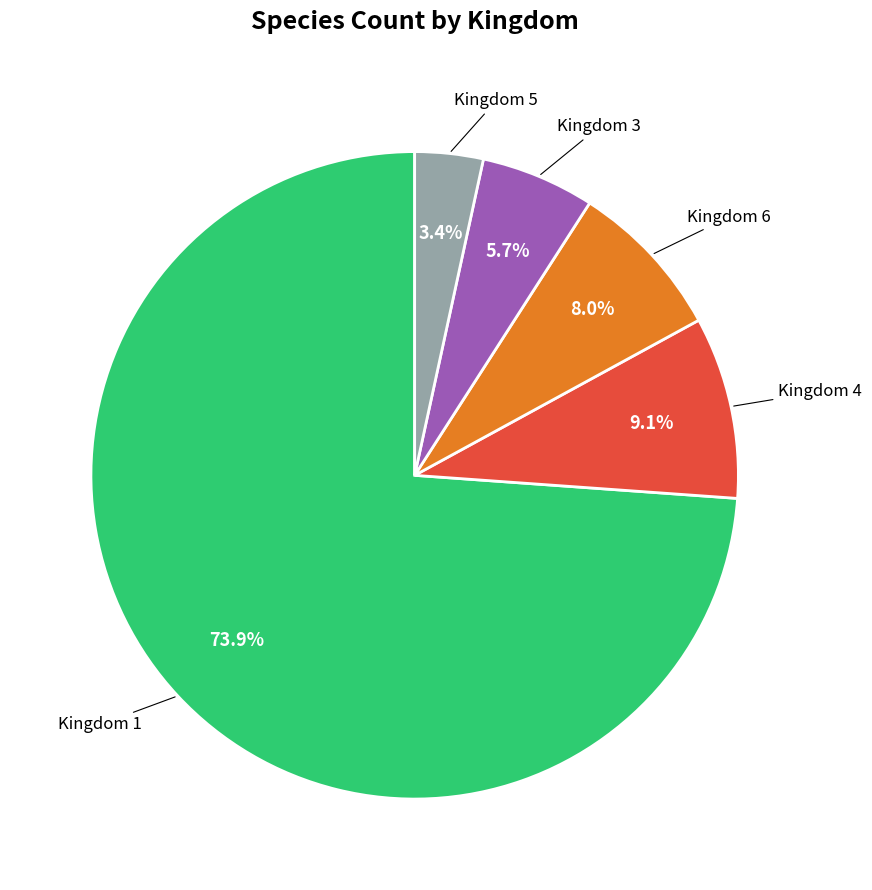

Does any single category account for the majority?

Yes